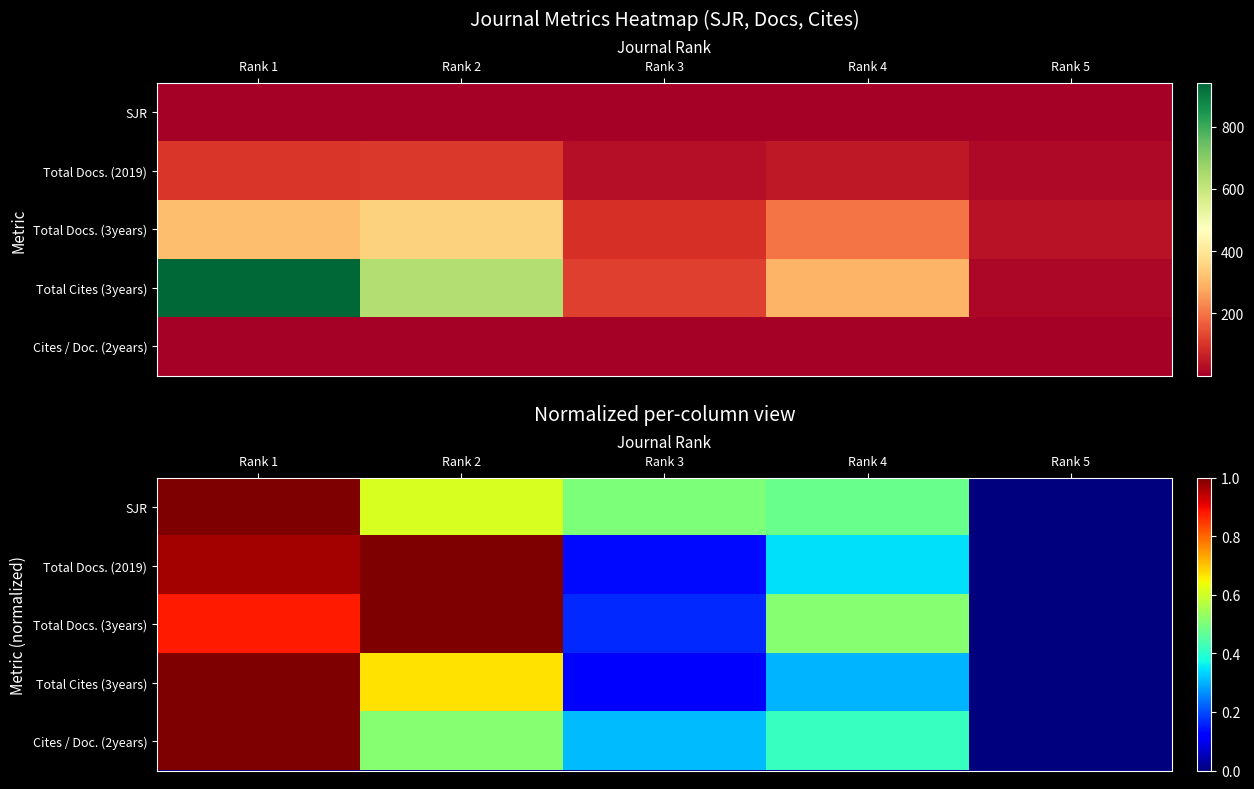

Which has a higher value, Rank 1 or Rank 5?

Rank 1